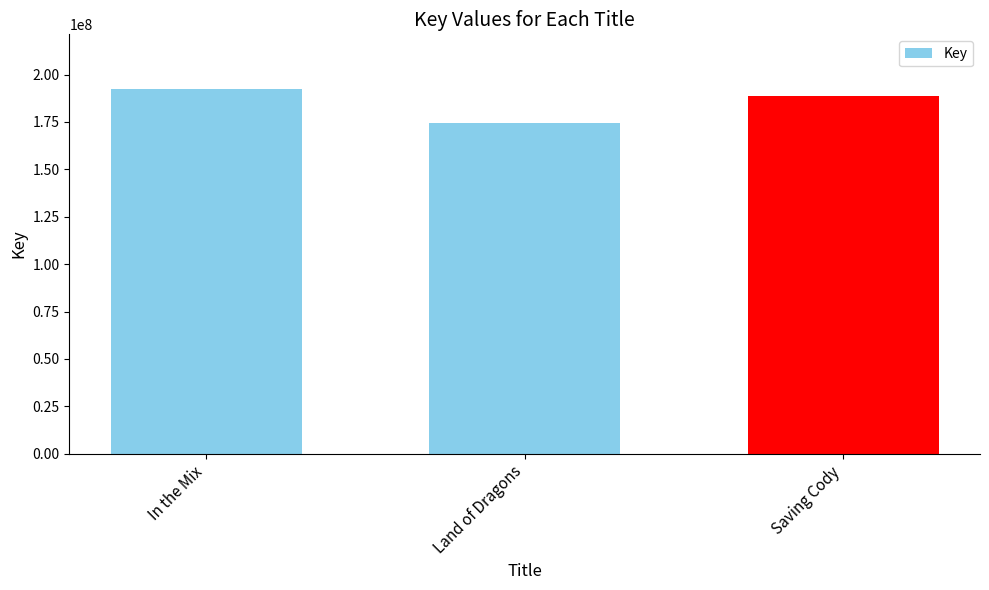

Rank the categories by value from lowest to highest.

Land of Dragons, Saving Cody, In the Mix